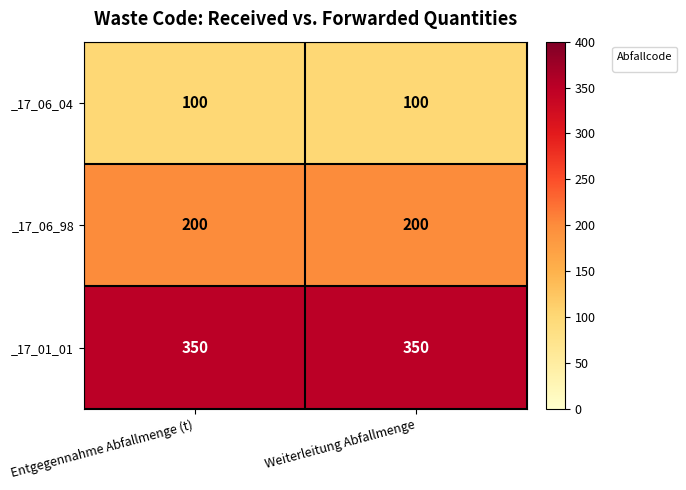

Is the value of _17_06_98 at Weiterleitung Abfallmenge greater than the value of _17_06_04 at Weiterleitung Abfallmenge?

Yes